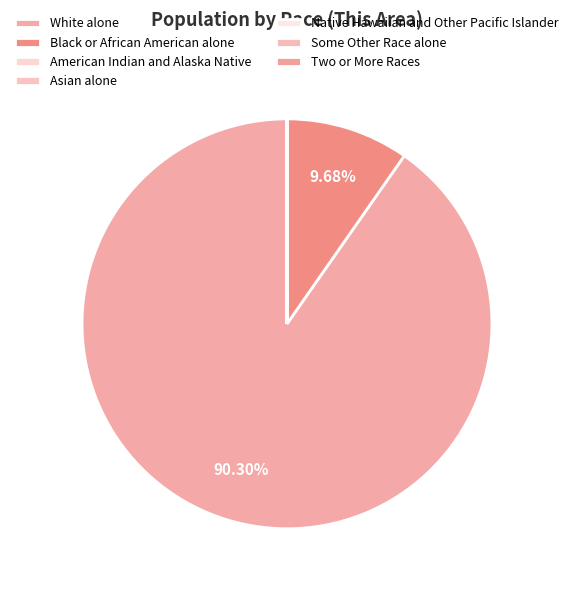

Which slice is the largest?

White alone